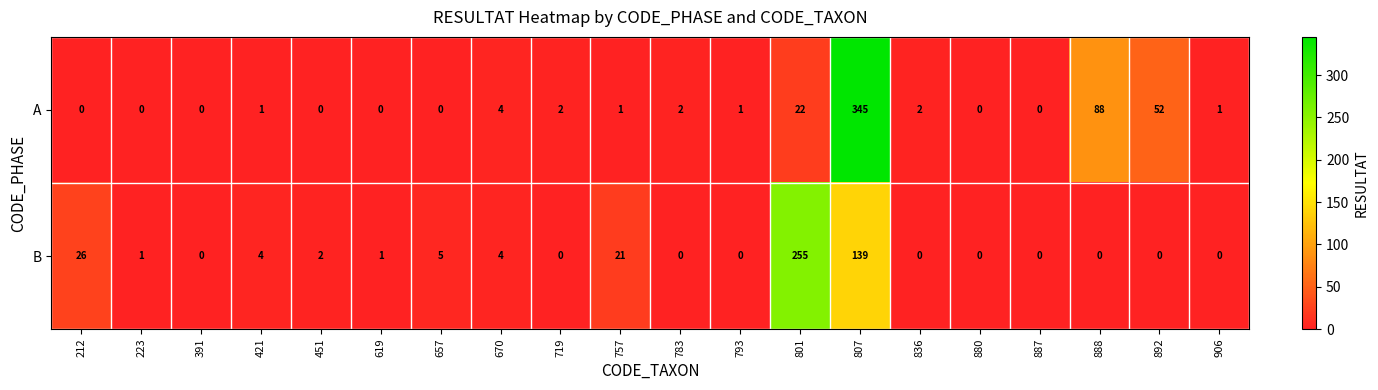

At which category is the sum across all series the highest?

807